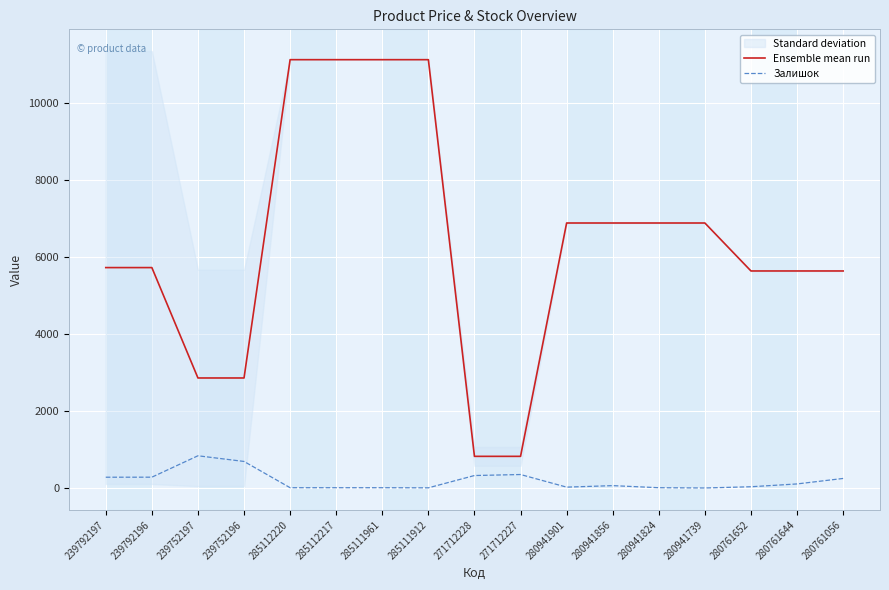

Rank the categories by Залишок value from lowest to highest.

280941739, 285111912, 285112220, 285112217, 285111961, 280941824, 280941901, 280761652, 280941856, 280761644, 280761056, 239792197, 239792196, 271712228, 271712227, 239752196, 239752197